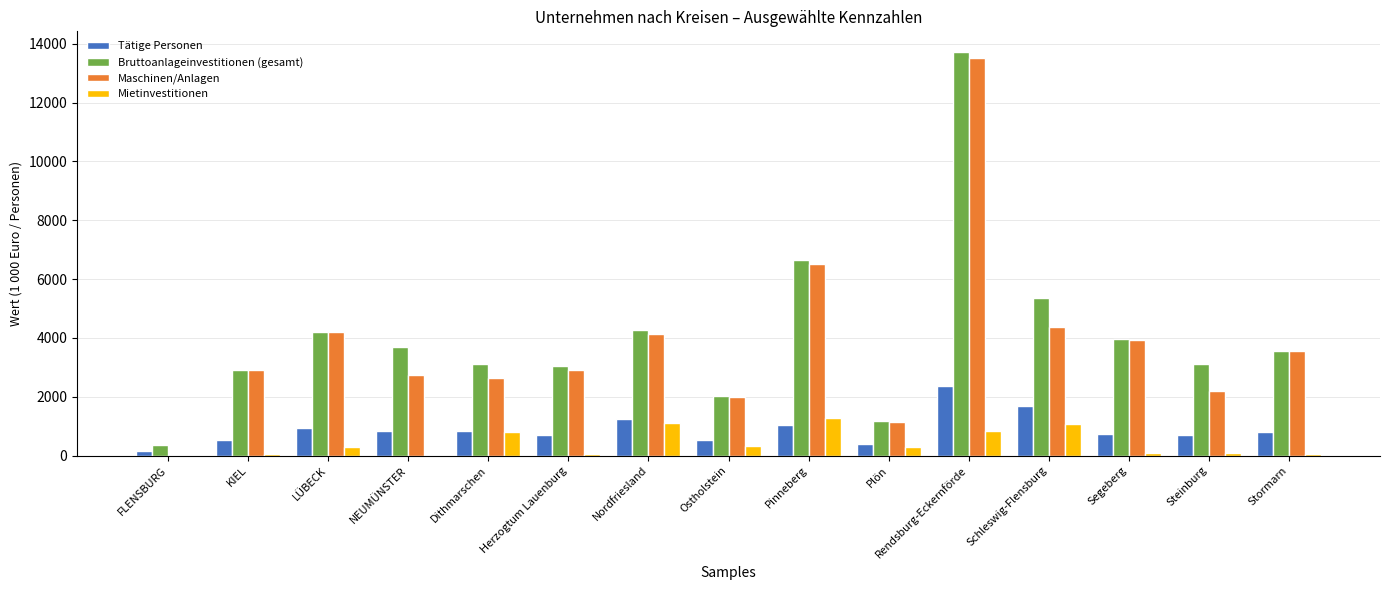

Which series changed the most between NEUMÜNSTER and Rendsburg-Eckernförde?

Maschinen/Anlagen